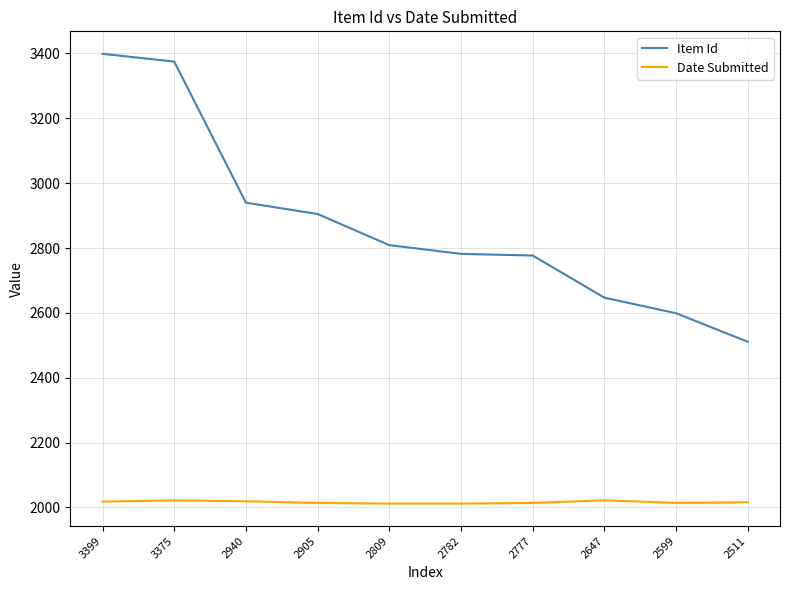

Which series has the widest spread of values?

Item Id